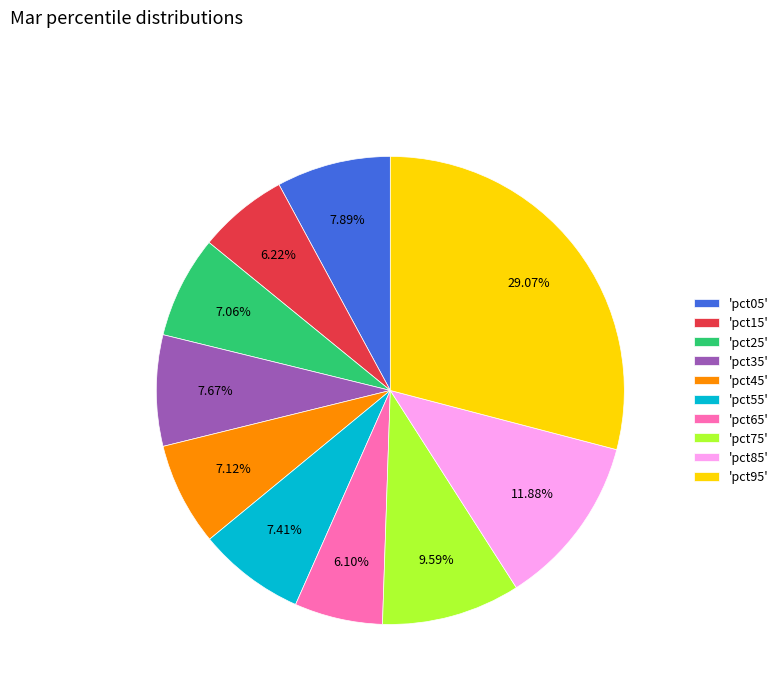

Which has a higher value, 'pct75' or 'pct05'?

'pct75'